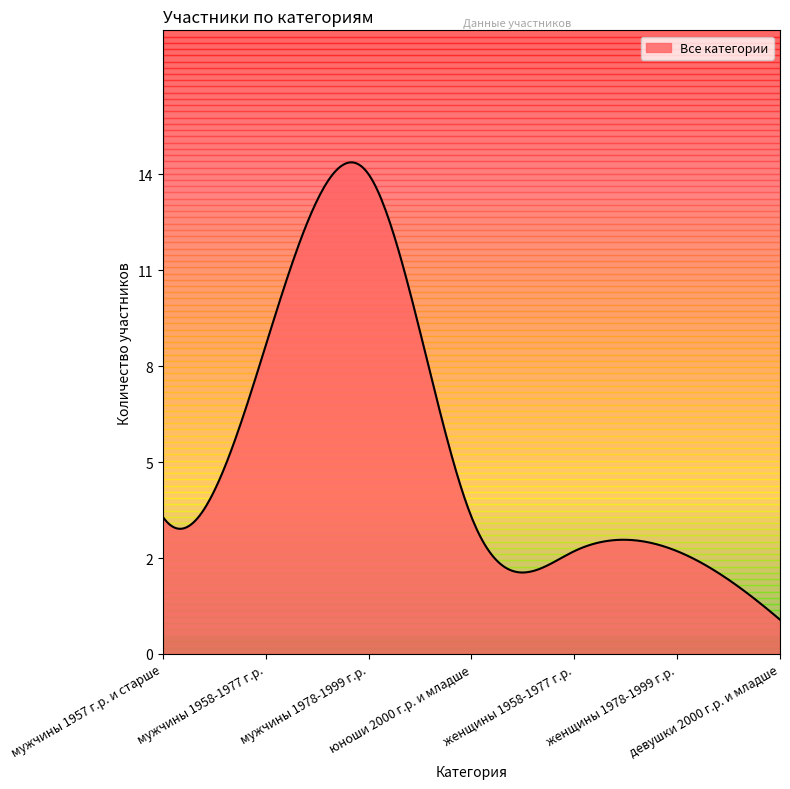

Does the chart have visible grid lines?

No